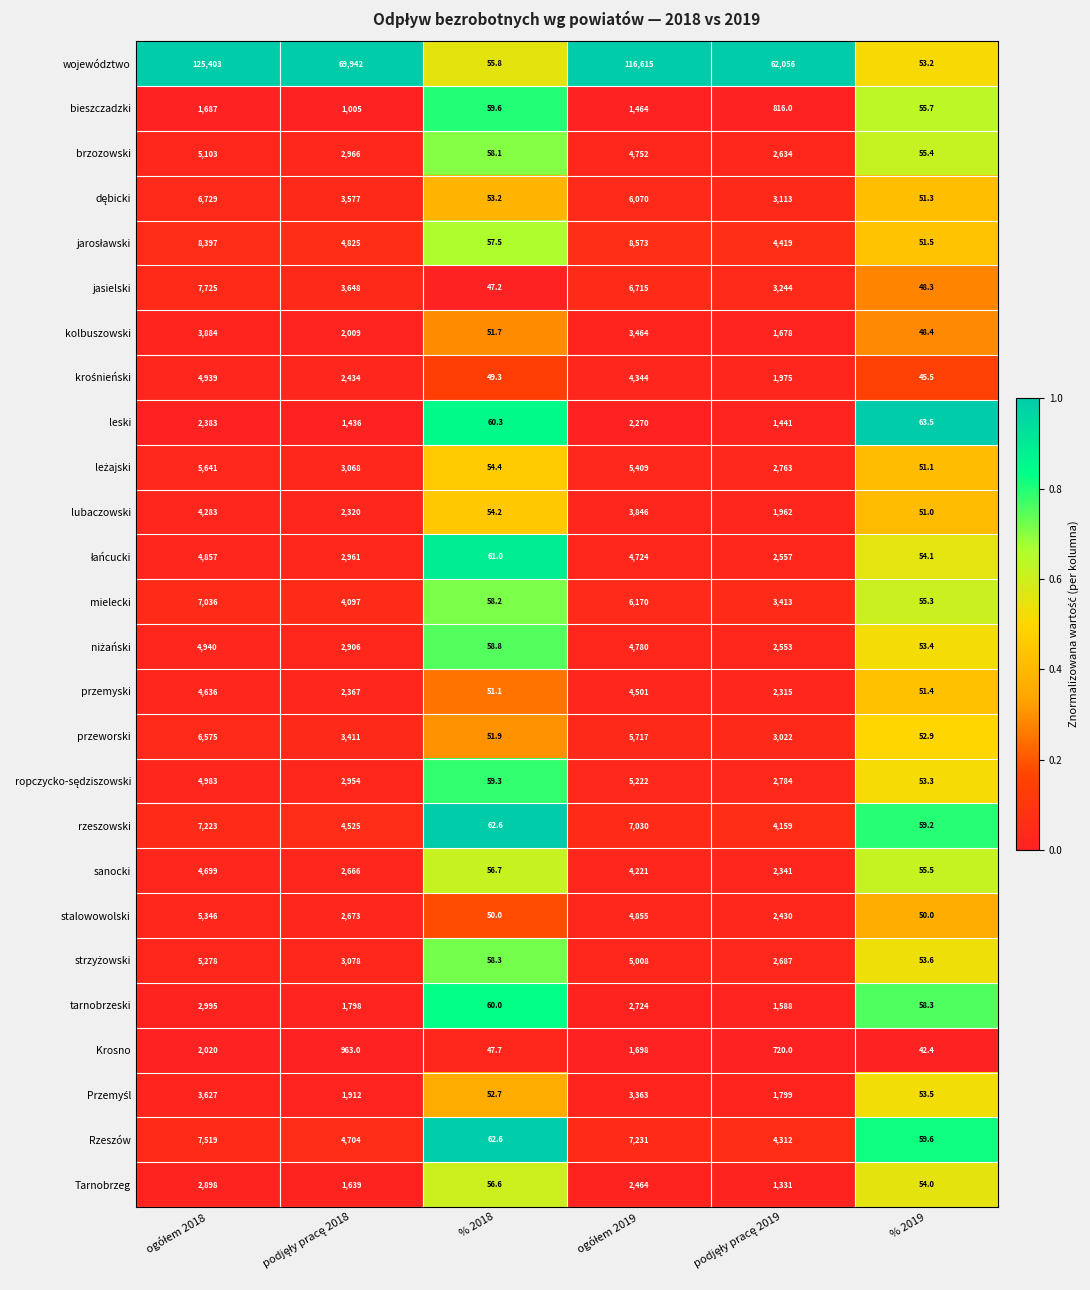

At how many categories does at least one series exceed 11625?

4